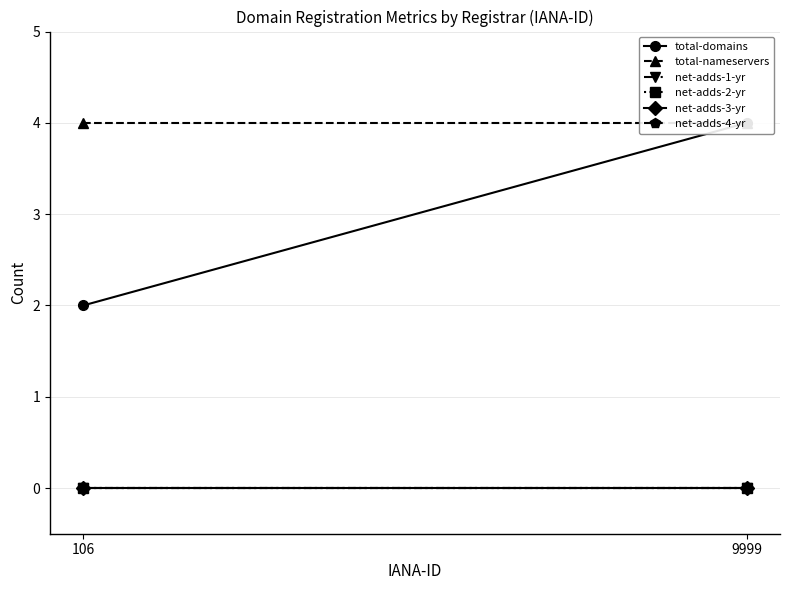

At which label is net-adds-2-yr closest to 0?

106